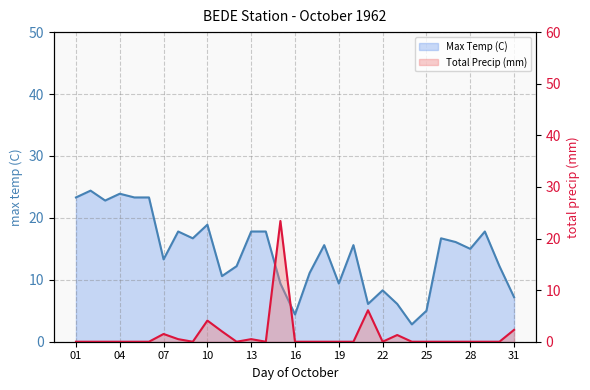

List the series in order of their peak value, highest first.

Max Temp (C), Total Precip (mm)